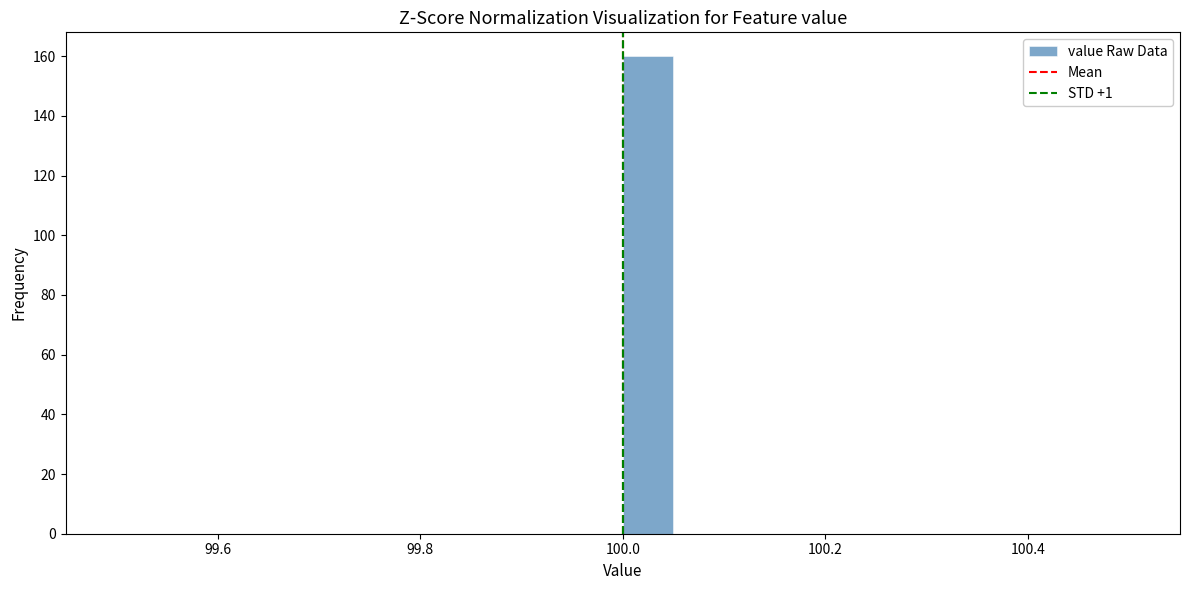

Around what value on the x-axis is the tallest bar? Give the approximate position of its centre, as read against the axis.

100.02